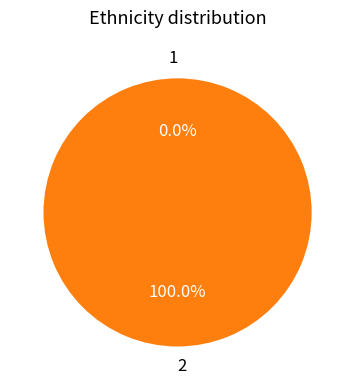

The 2 slice represents 100% of the pie. True or false?

True